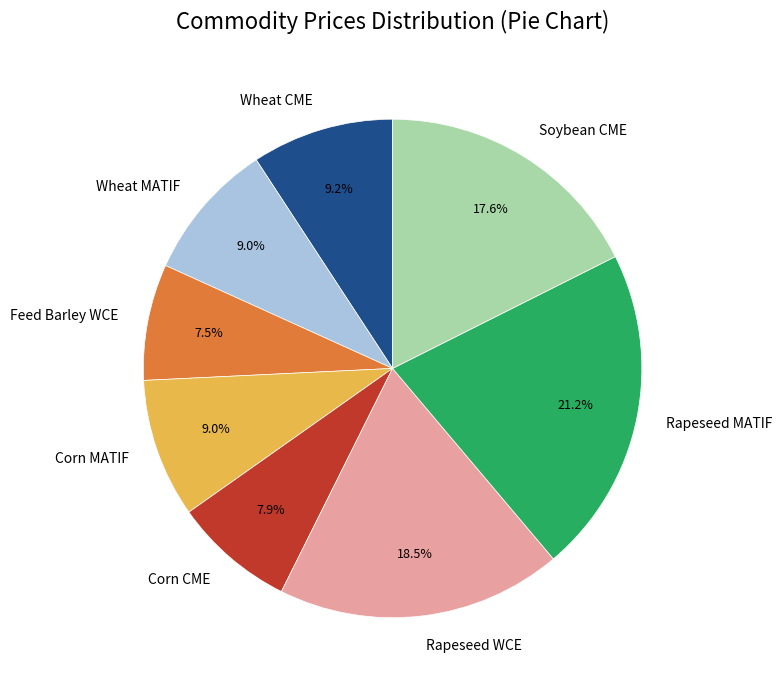

Is there any slice that represents more than half of the pie?

No